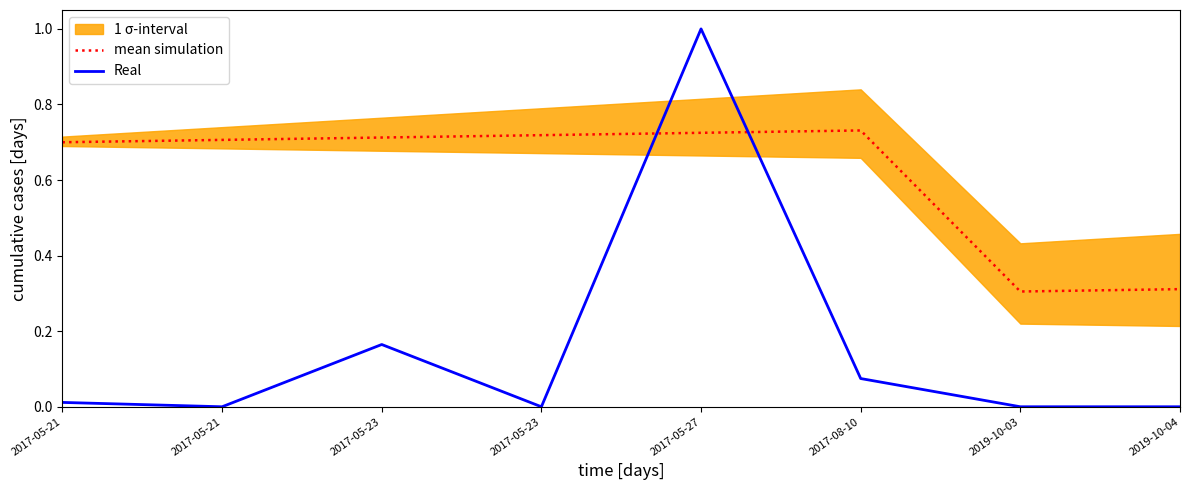

How many intersections are there between Real and mean simulation?

2